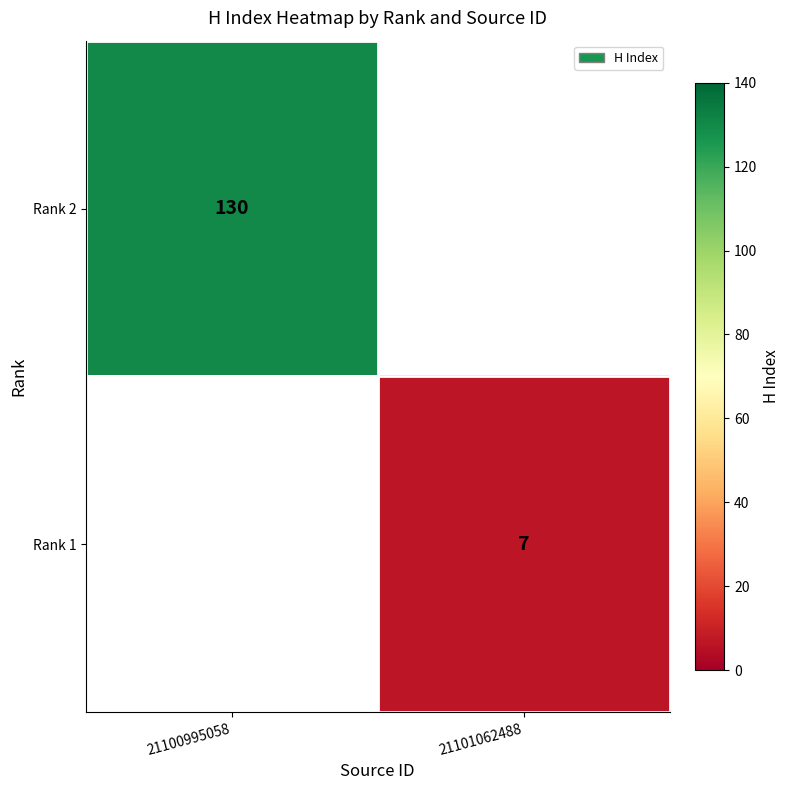

The value of Rank 2 at 21100995058 is 130. True or false?

True